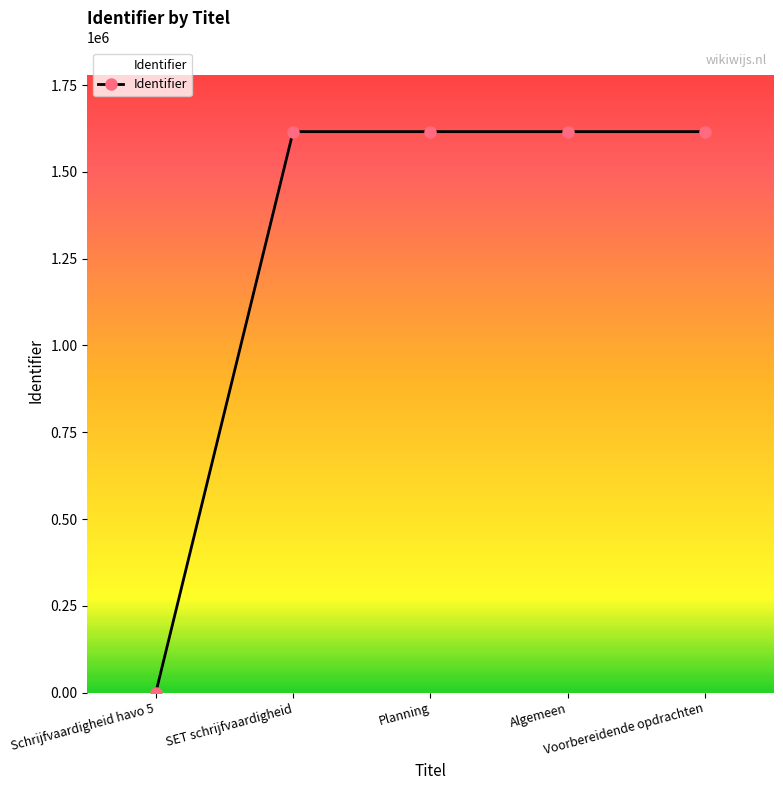

What is the change in value from SET schrijfvaardigheid to Planning?

+20